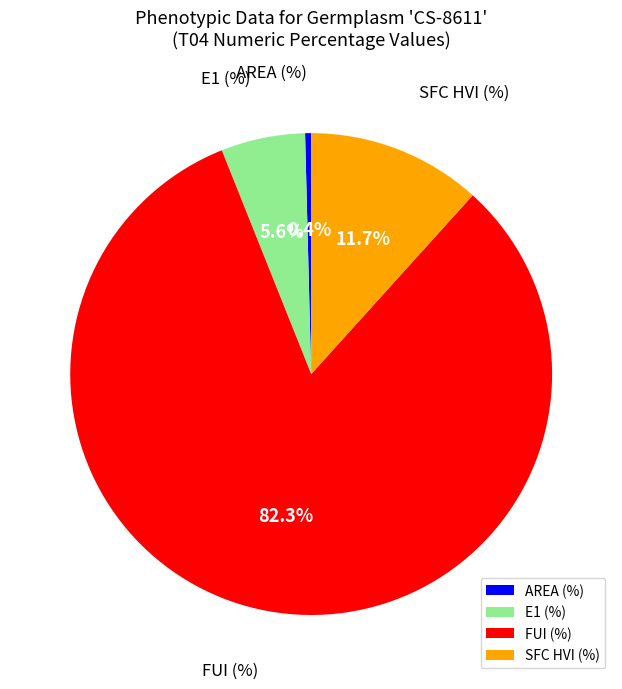

What is the total percentage of E1 (%) and AREA (%)?

6.0%